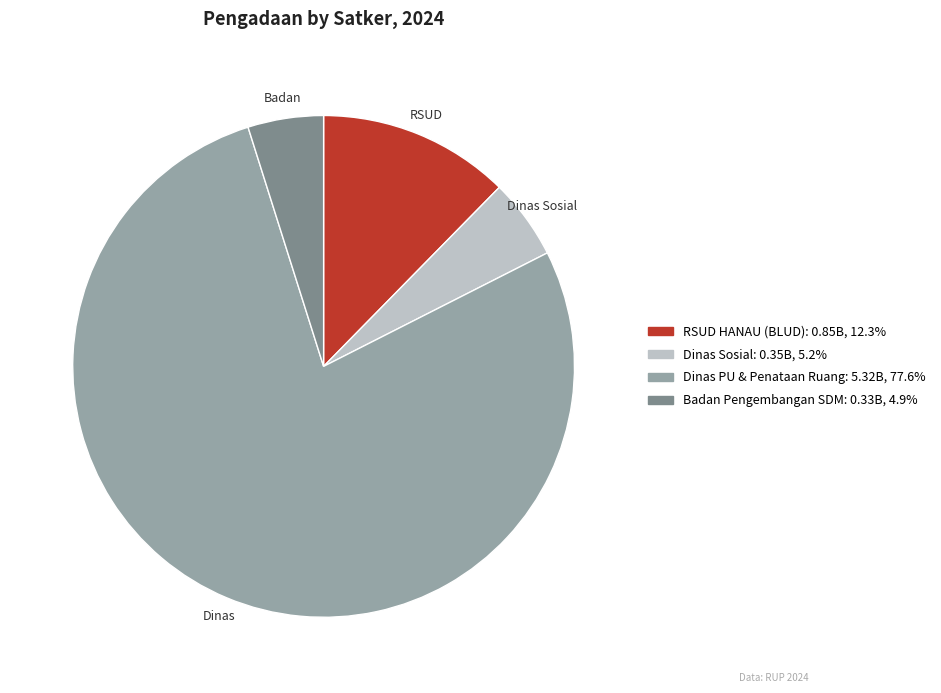

Does any single category account for the majority?

Yes